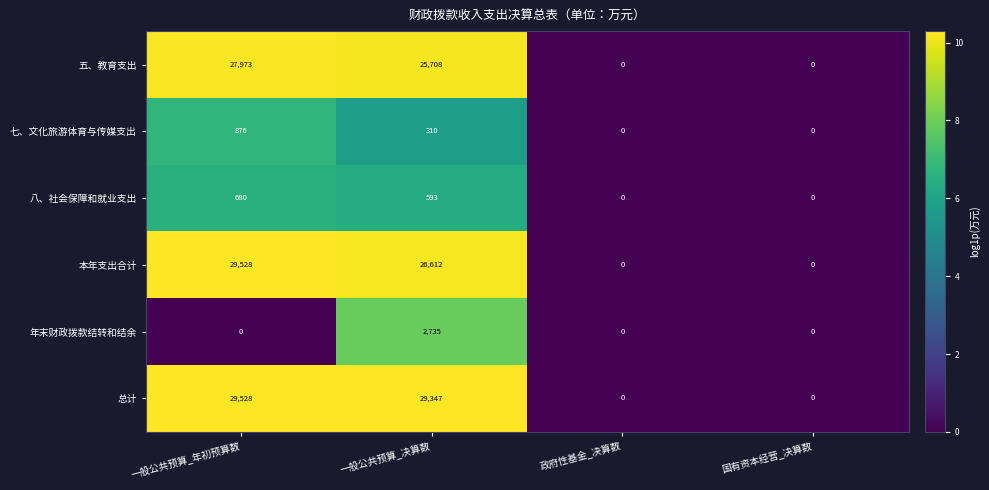

Reading right to left, list all the values displayed in this chart.

五、教育支出: 国有资本经营_决算数=0	政府性基金_决算数=0	一般公共预算_决算数=25708	一般公共预算_年初预算数=27973
七、文化旅游体育与传媒支出: 国有资本经营_决算数=0	政府性基金_决算数=0	一般公共预算_决算数=310	一般公共预算_年初预算数=876
八、社会保障和就业支出: 国有资本经营_决算数=0	政府性基金_决算数=0	一般公共预算_决算数=593	一般公共预算_年初预算数=680
本年支出合计: 国有资本经营_决算数=0	政府性基金_决算数=0	一般公共预算_决算数=26612	一般公共预算_年初预算数=29528
年末财政拨款结转和结余: 国有资本经营_决算数=0	政府性基金_决算数=0	一般公共预算_决算数=2735	一般公共预算_年初预算数=0
总计: 国有资本经营_决算数=0	政府性基金_决算数=0	一般公共预算_决算数=29347	一般公共预算_年初预算数=29528